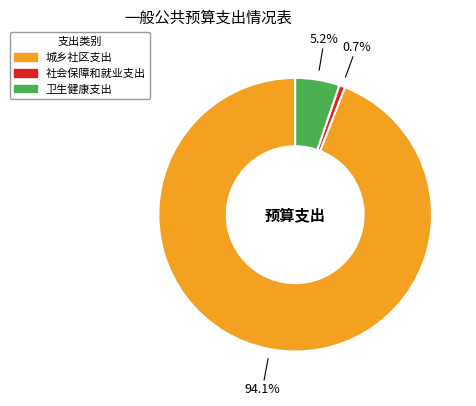

To the nearest percent, what percentage of the pie is 卫生健康支出?

5%